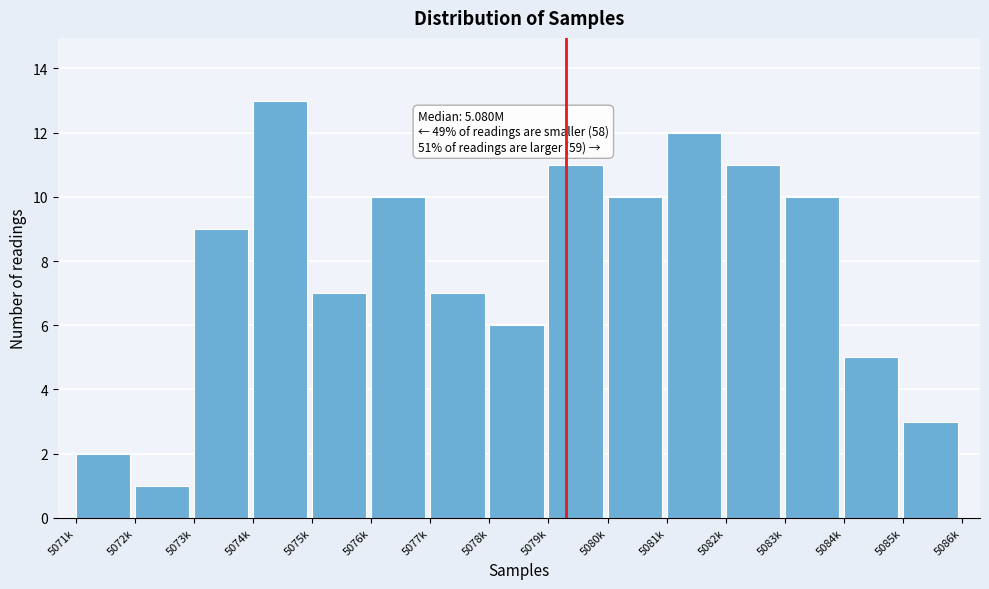

Reading left to right, list all the values displayed in this chart.

2	1	9	13	7	10	7	6	11	10	12	11	10	5	3